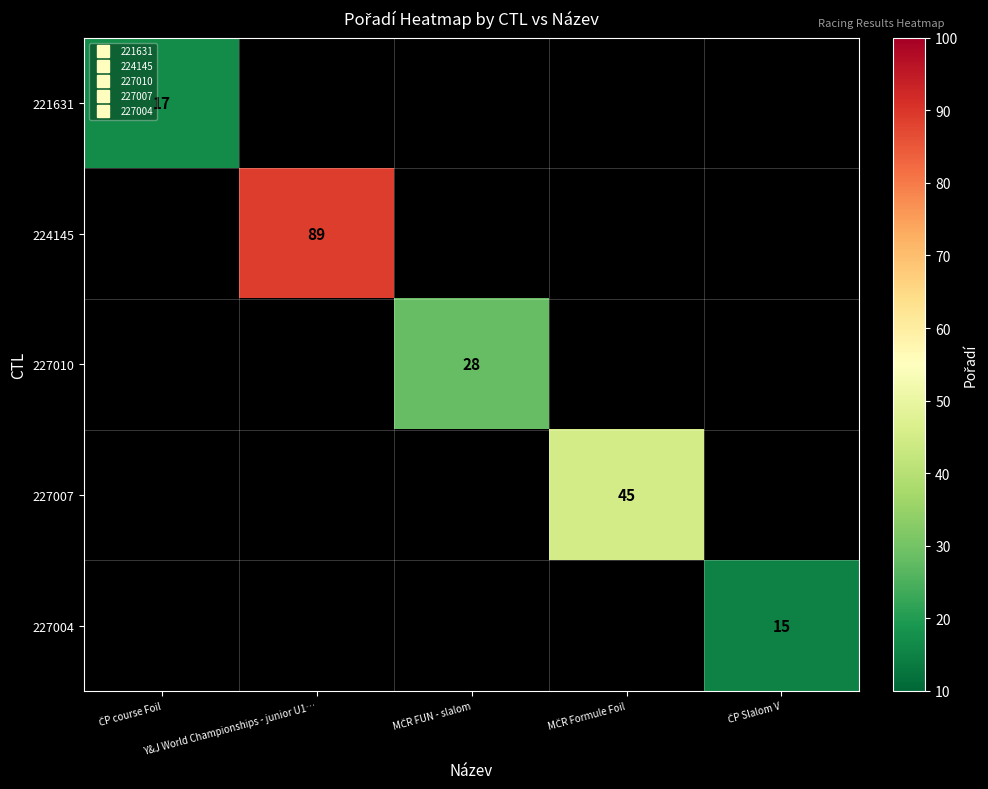

At which label does 221631 reach its minimum?

ČP course Foil